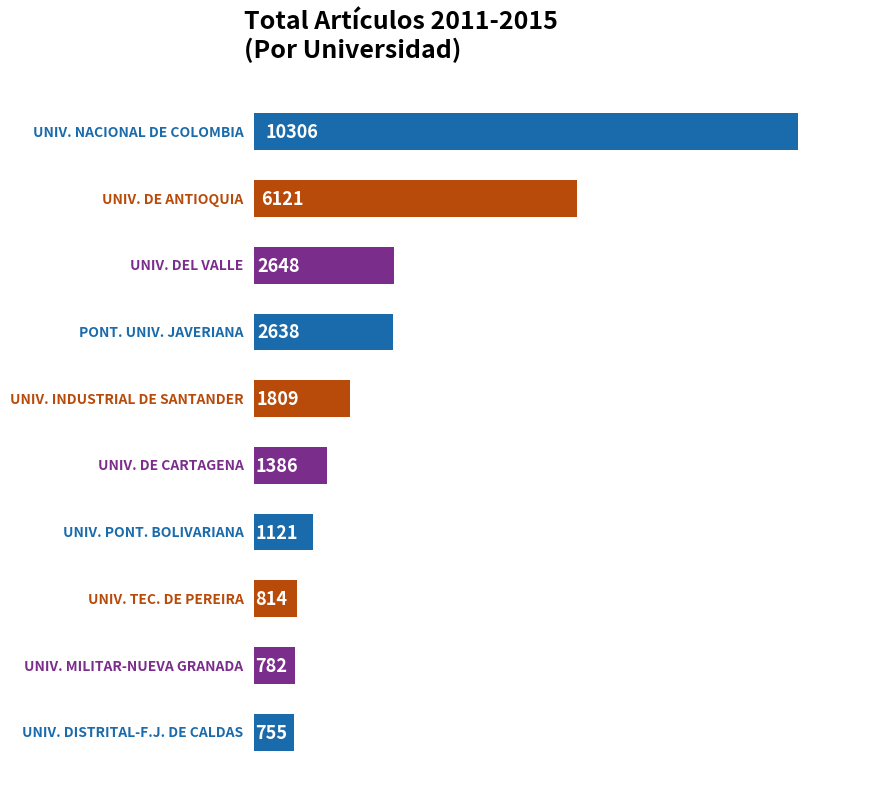

What is the maximum value shown in the chart?

10306